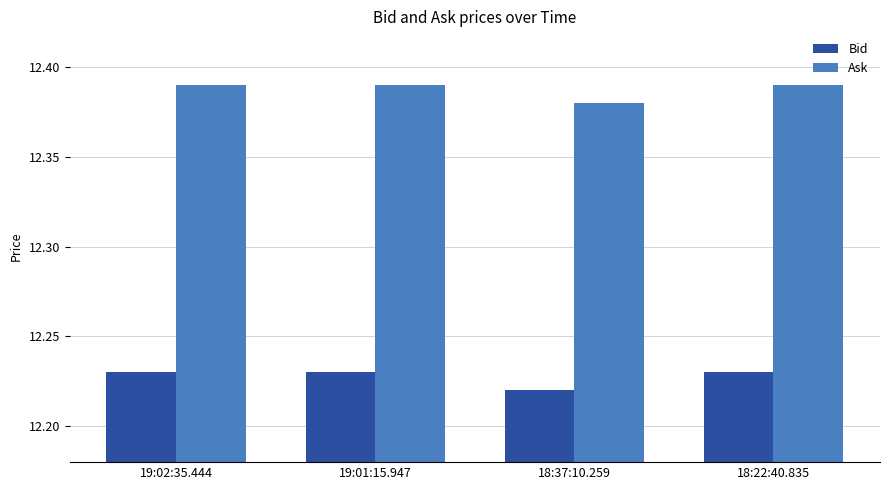

How many Bid values are between 12 and 13?

4